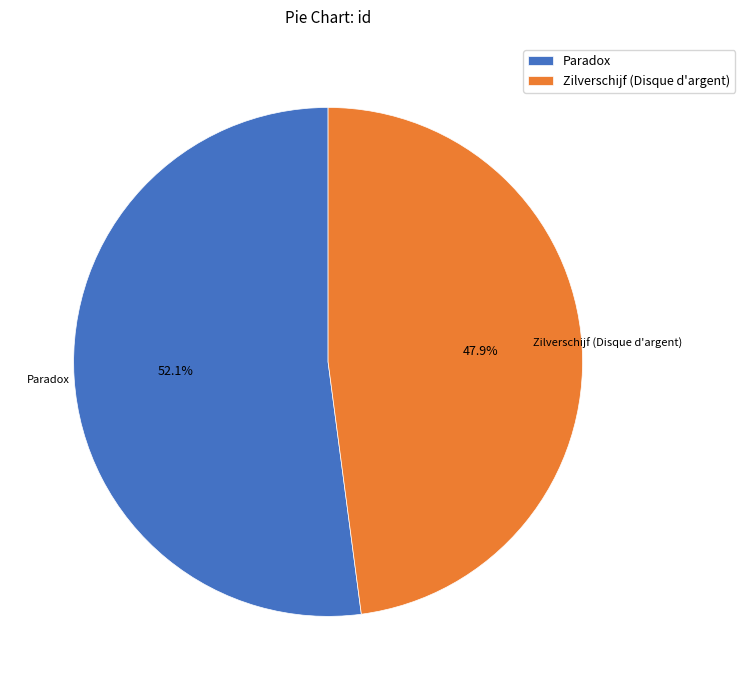

Is the sum of Paradox and Zilverschijf (Disque d'argent) greater than half?

Yes